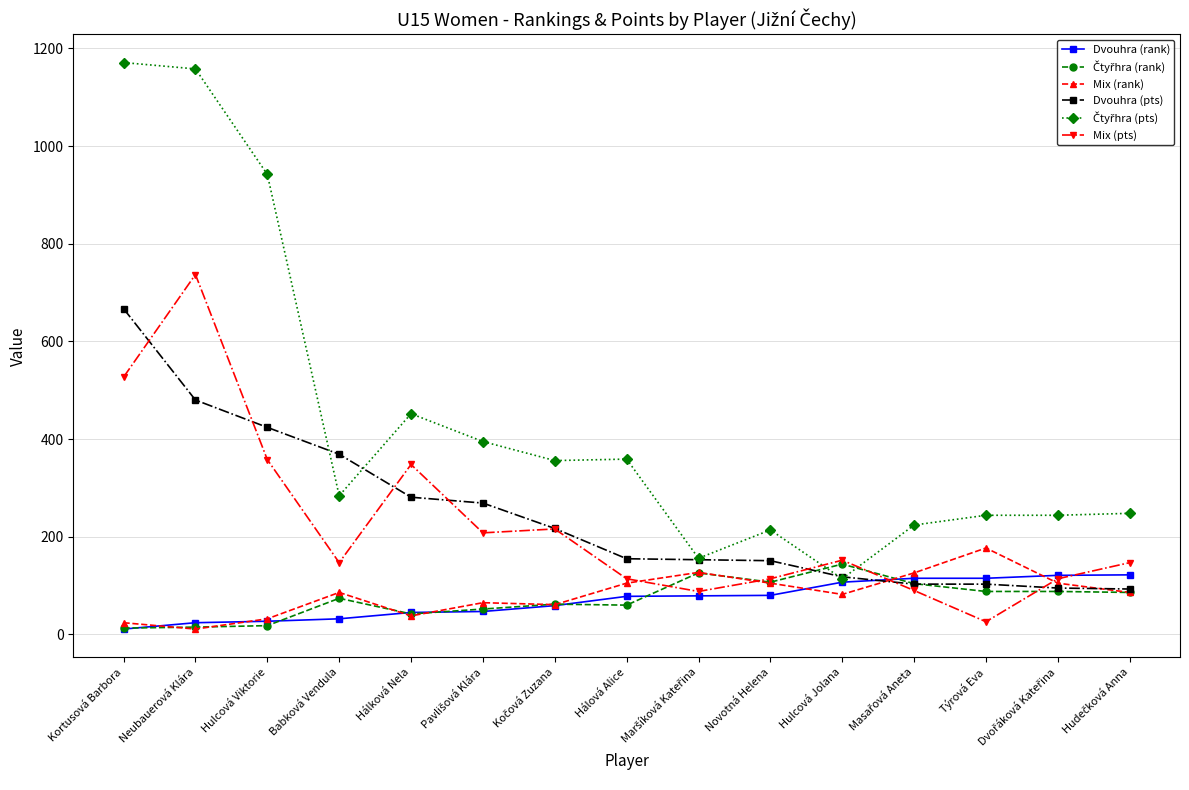

What is the label of the 8th point from the right?

Hálová Alice